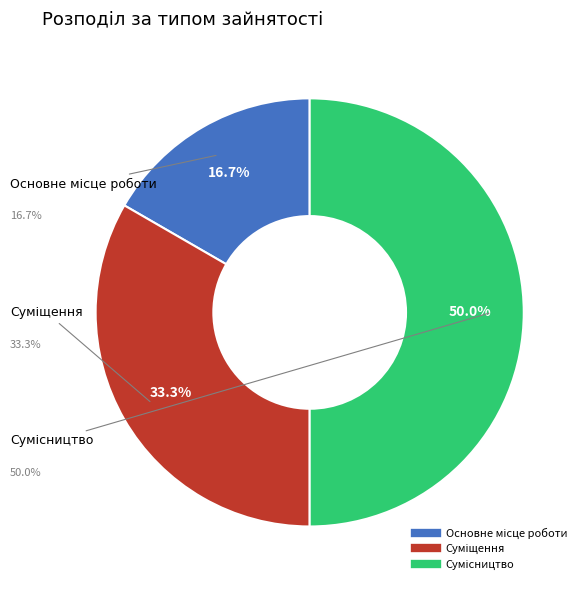

The Сумісництво slice represents 50% of the pie. True or false?

True